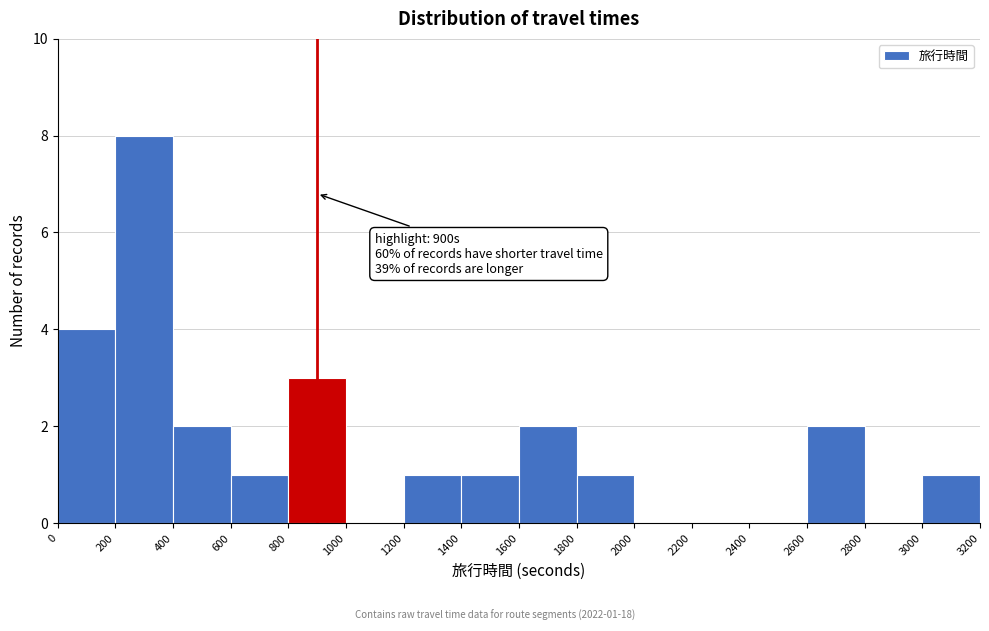

Which range on the x-axis has the tallest bar?

200 to 400